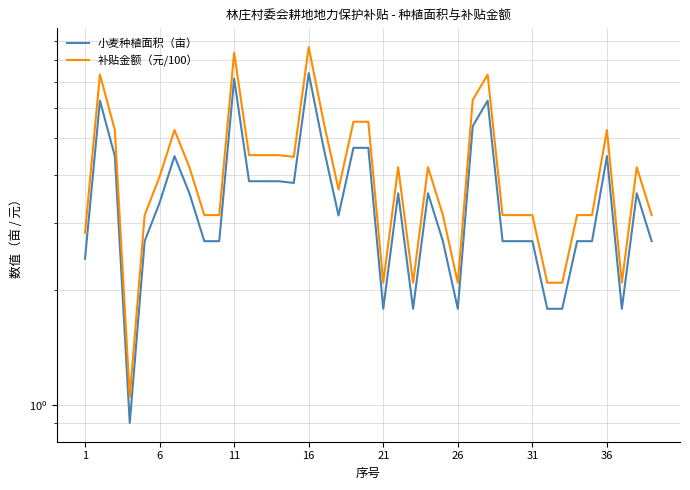

Reading right to left, list all the values displayed in this chart.

小麦种植面积（亩）: 2.7	3.6	1.8	4.5	2.7	2.7	1.8	1.8	2.7	2.7	2.7	6.3	5.4	1.8	2.7	3.6	1.8	3.6	1.8	4.7	4.7	3.1	4.7	7.4	3.8	3.9	3.9	3.9	7.2	2.7	2.7	3.6	4.5	3.4	2.7	0.9	4.5	6.3	2.4
补贴金额（元/100）: 3.1	4.2	2.1	5.3	3.1	3.1	2.1	2.1	3.1	3.1	3.1	7.3	6.3	2.1	3.1	4.2	2.1	4.2	2.1	5.5	5.5	3.7	5.5	8.7	4.5	4.5	4.5	4.5	8.4	3.1	3.1	4.2	5.3	4.0	3.1	1.1	5.3	7.3	2.8